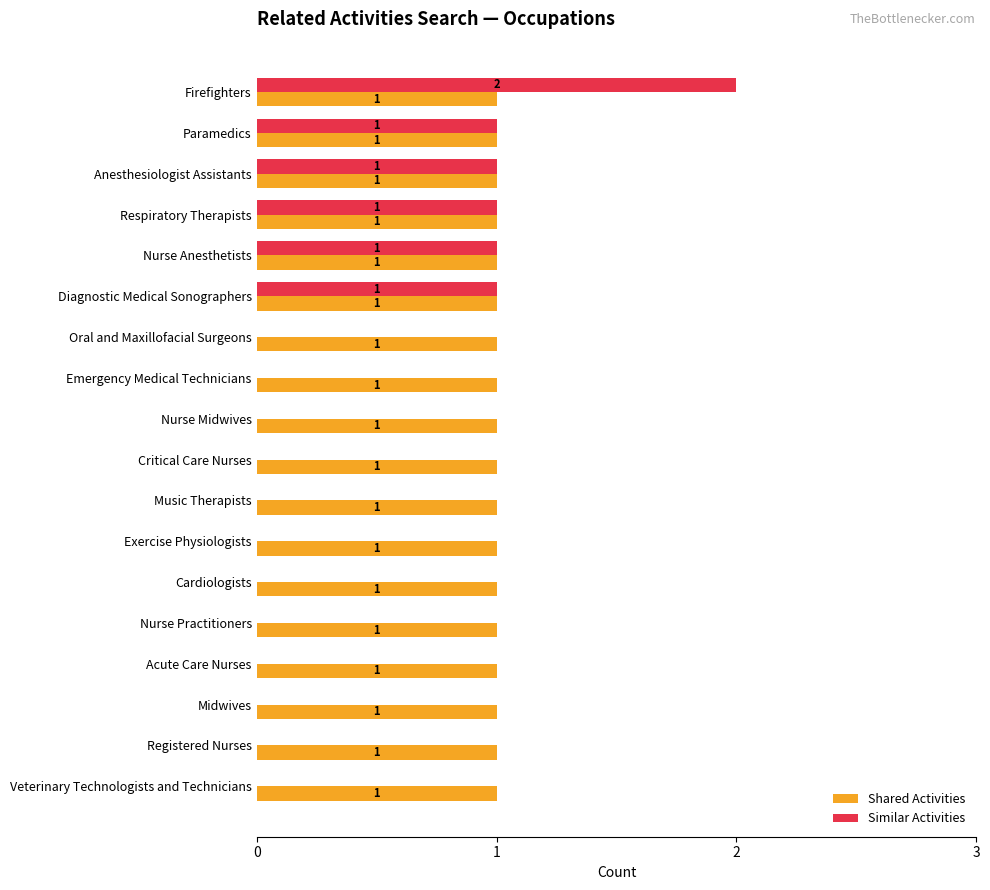

At which category does the chart reach its peak across all series?

Firefighters